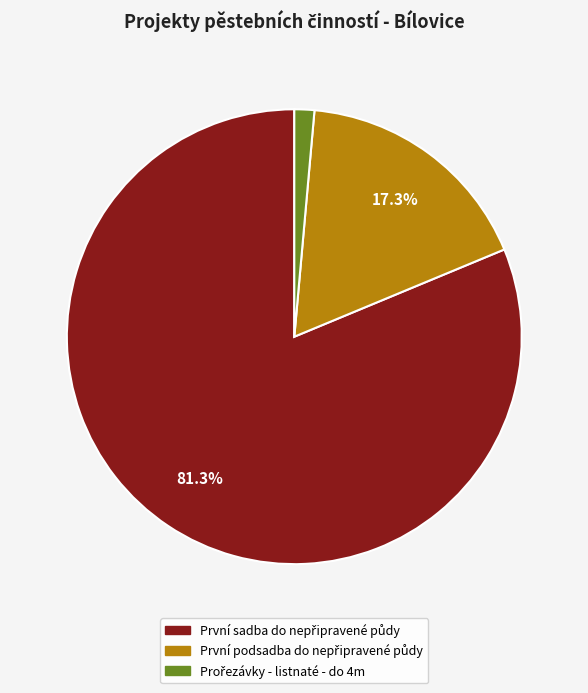

Is there any slice that represents more than half of the pie?

Yes